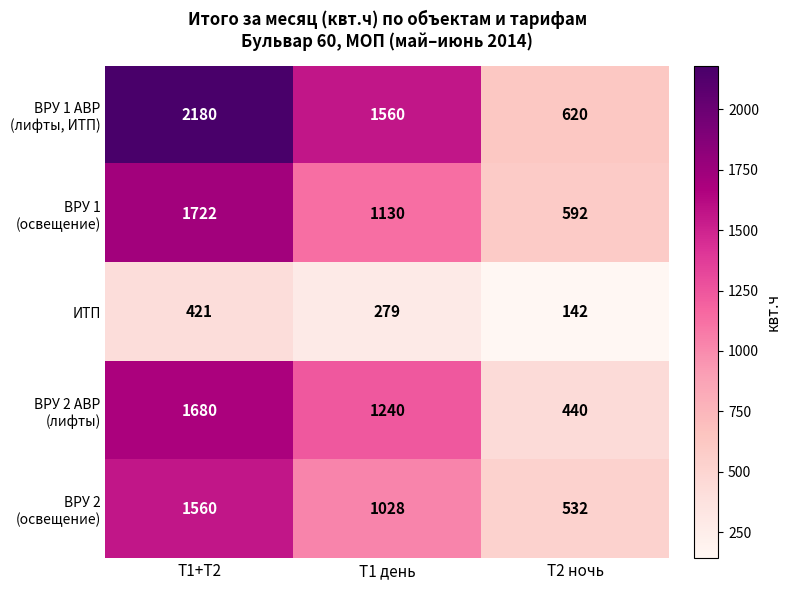

The ИТП series shows 248 at Т2 ночь. True or false?

False